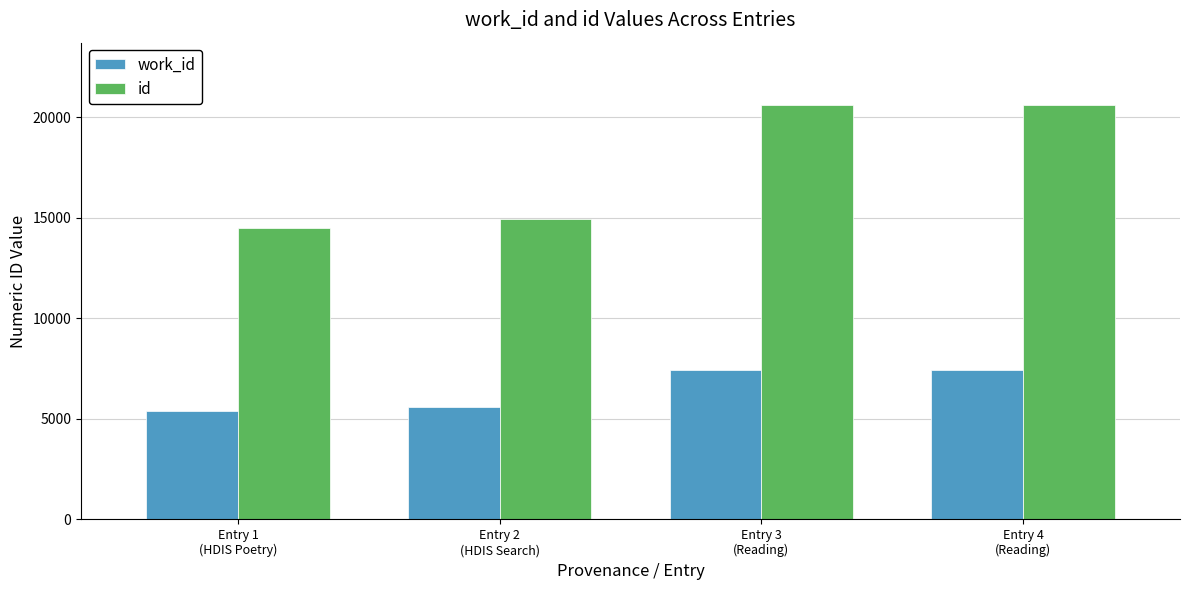

At how many categories does at least one series exceed 13478?

4